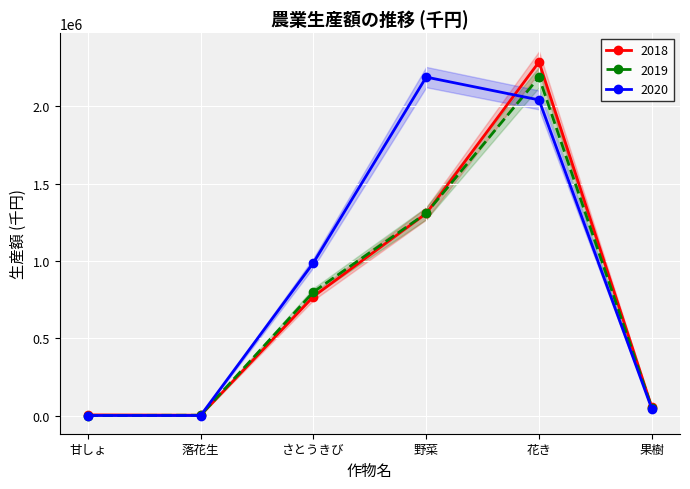

List the labels in order of 2019 value, smallest first.

甘しょ, 落花生, 果樹, さとうきび, 野菜, 花き